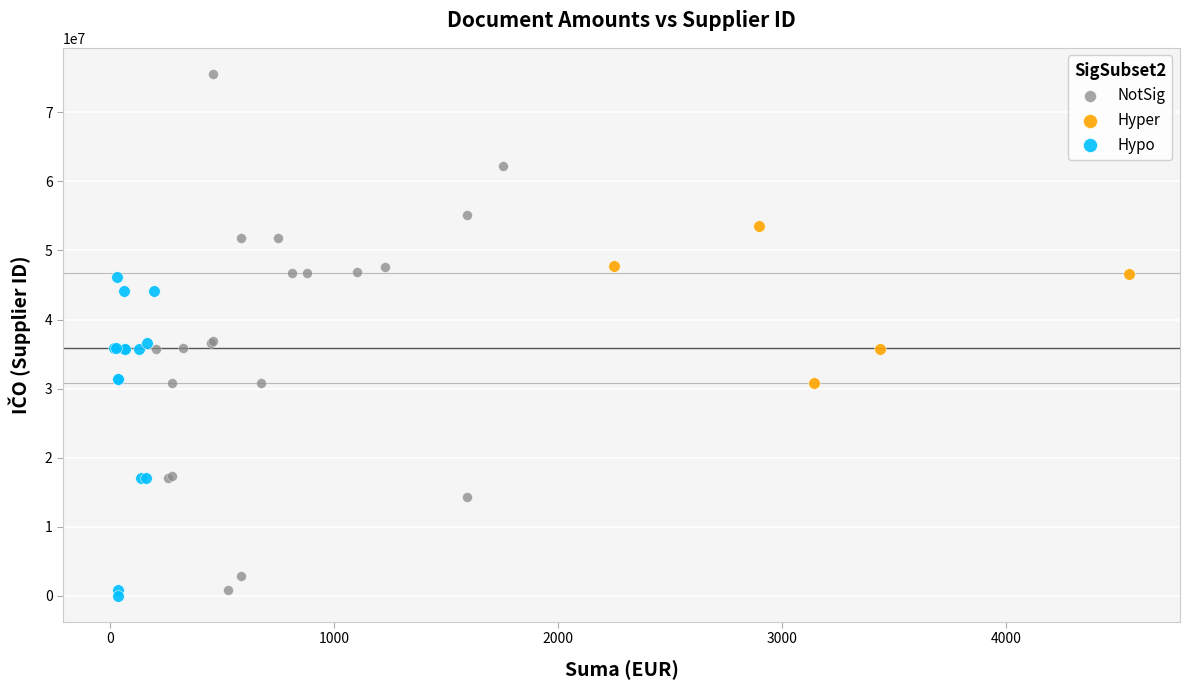

Which series contains the lowest Y value?

Hypo